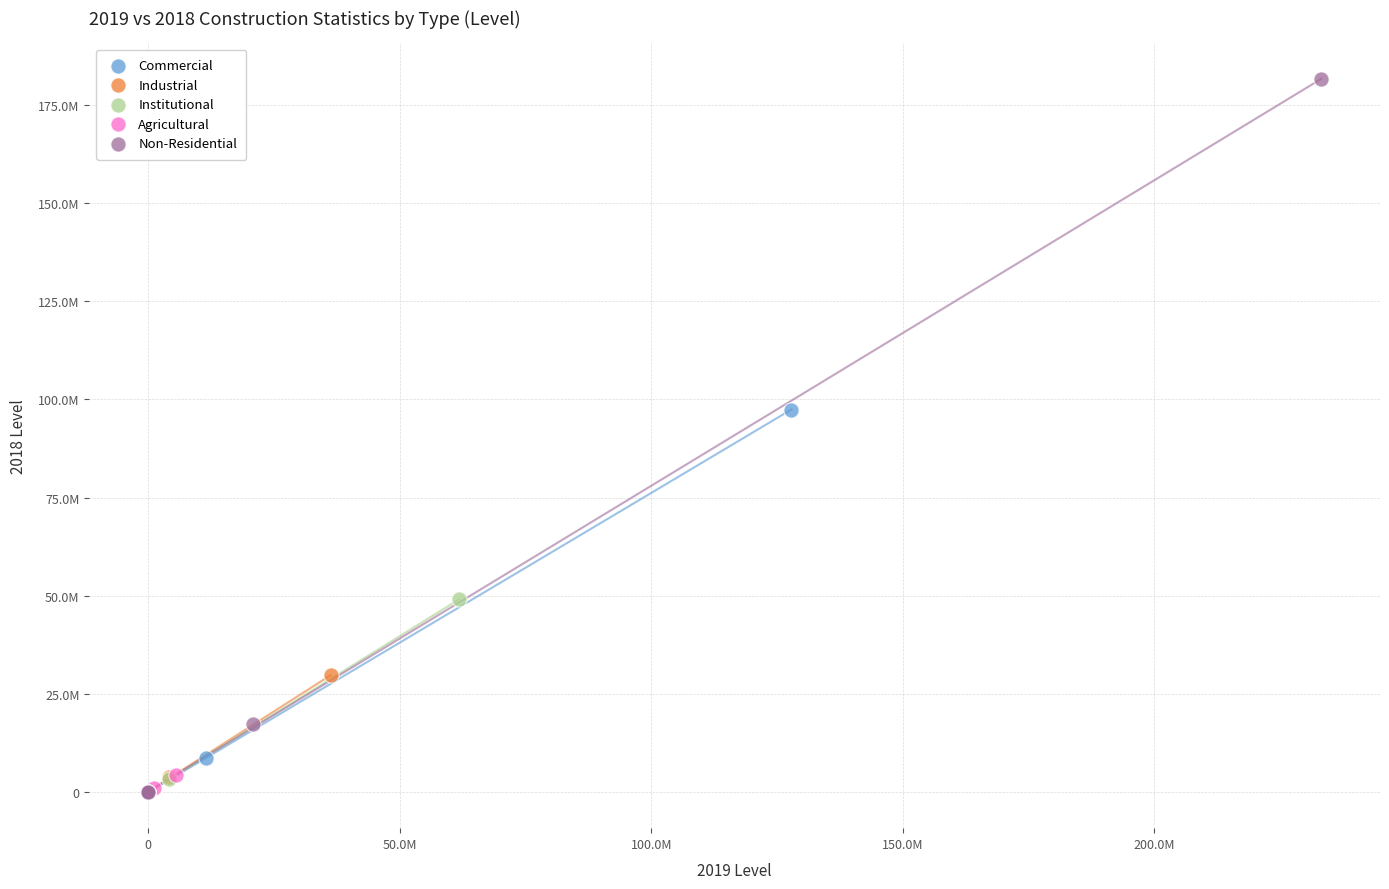

Which series reaches the maximum Y coordinate?

Non-Residential